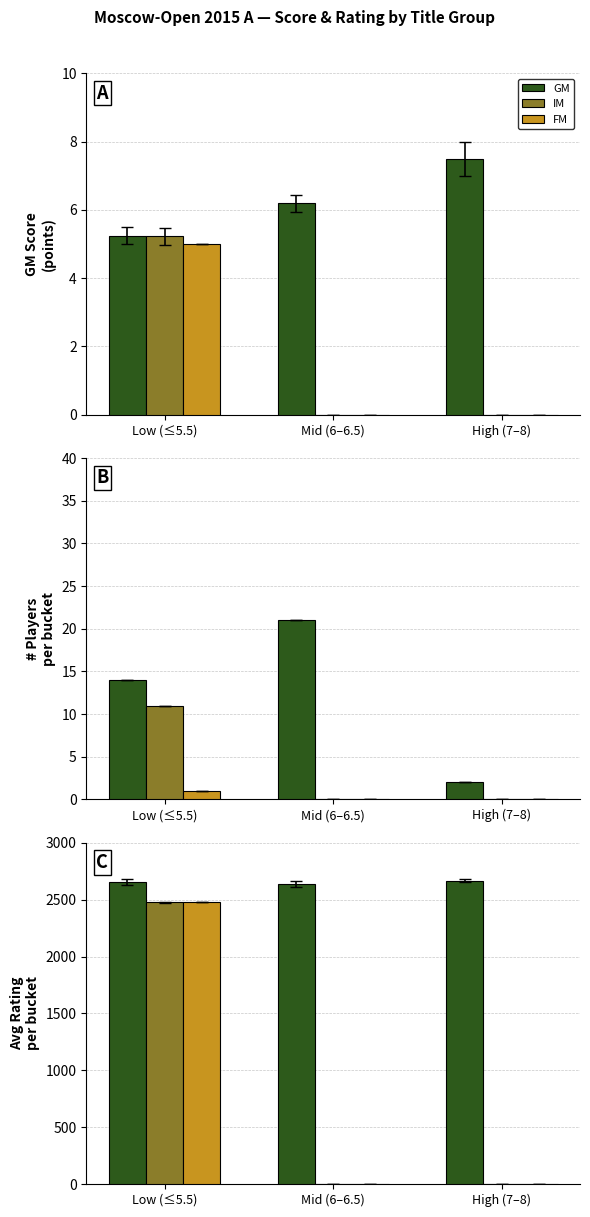

Is the value of GM at Mid (6–6.5) greater than the value of FM at High (7–8)?

Yes